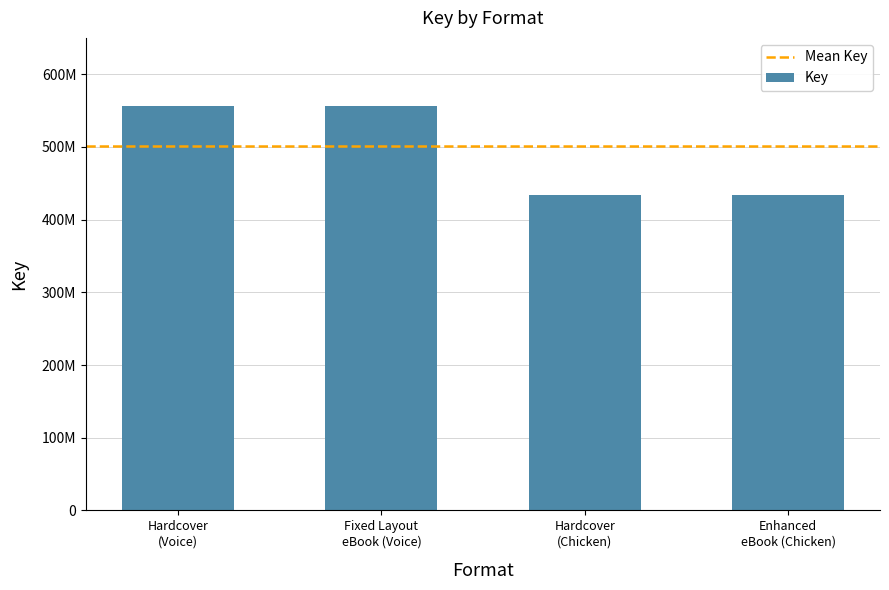

Count the values in the range 434166363 to 556504120.

4